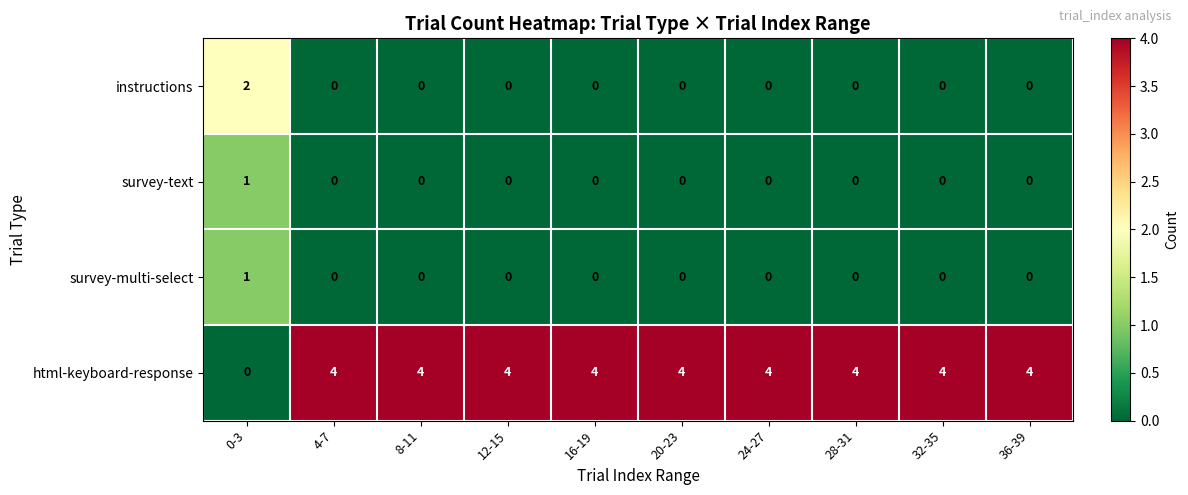

Count the survey-multi-select values in the range 0 to 1.

10